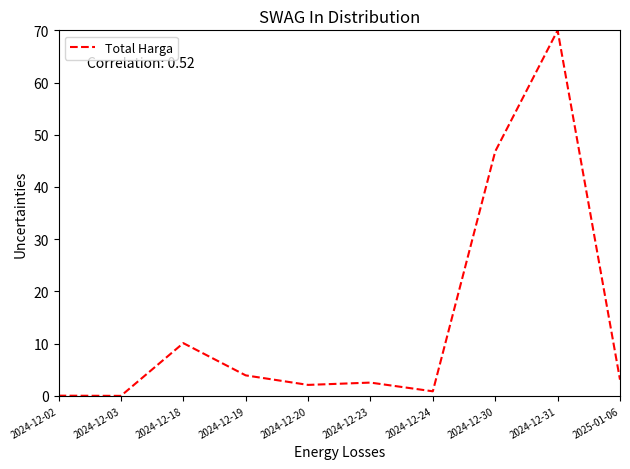

Is it true that the value at 2024-12-18 is 10.1?

True